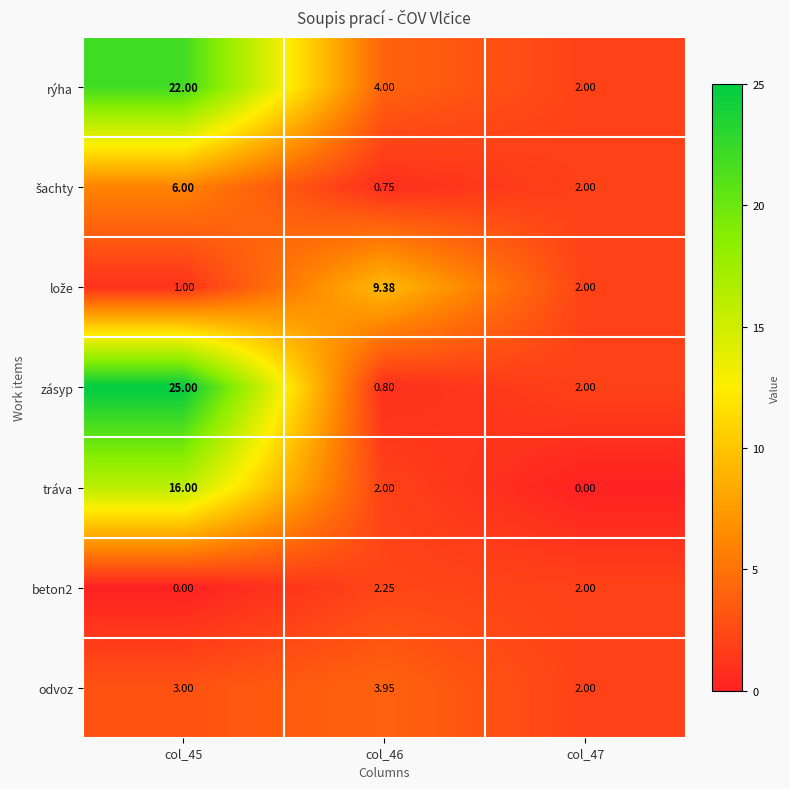

Which series has the largest range (max minus min)?

zásyp